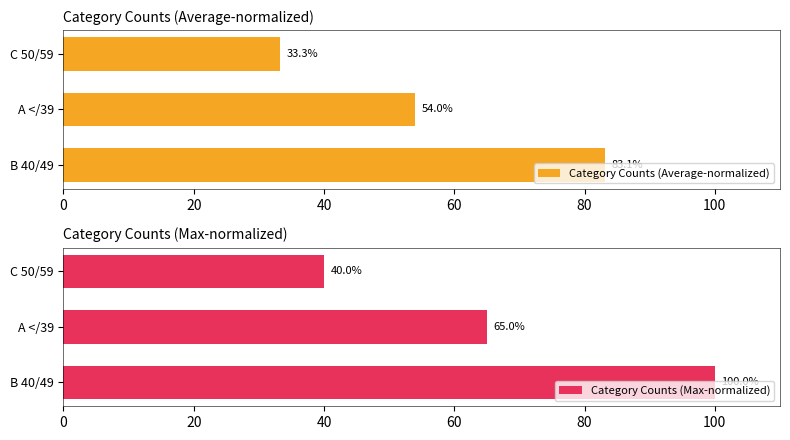

List the series in order of their overall mean, lowest first.

Category Counts (Average-normalized), Category Counts (Max-normalized)